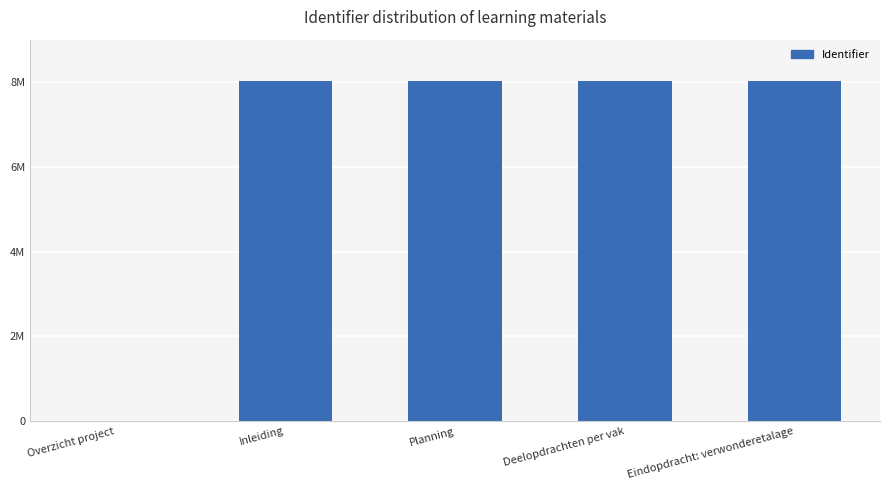

What is the change in value from Overzicht project to Planning?

+8020235